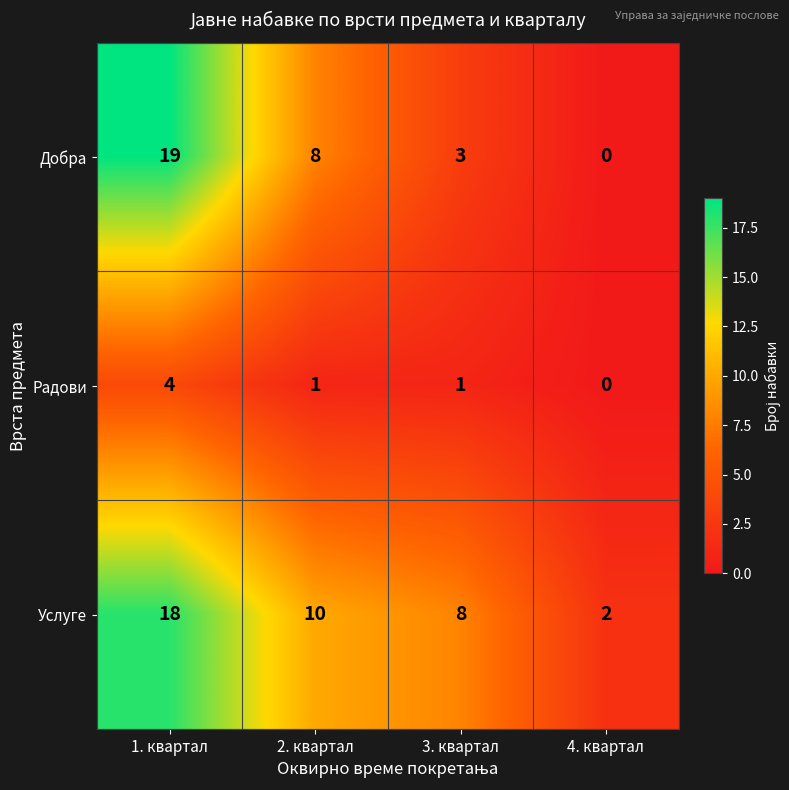

Reading left to right, list all the values displayed in this chart.

Добра: 19	8	3	0
Радови: 4	1	1	0
Услуге: 18	10	8	2